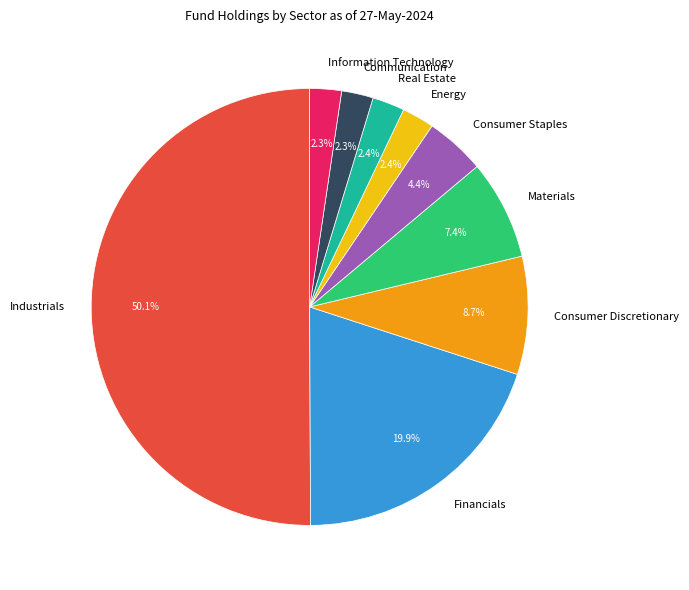

Does Consumer Staples represent more than half of the total?

No